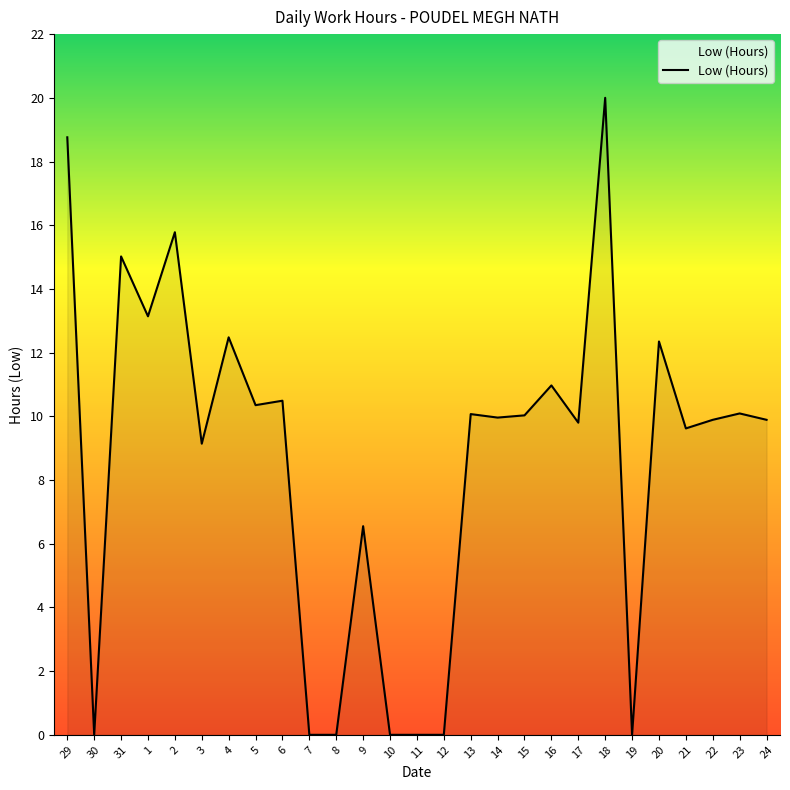

What position from the left is 30?

2